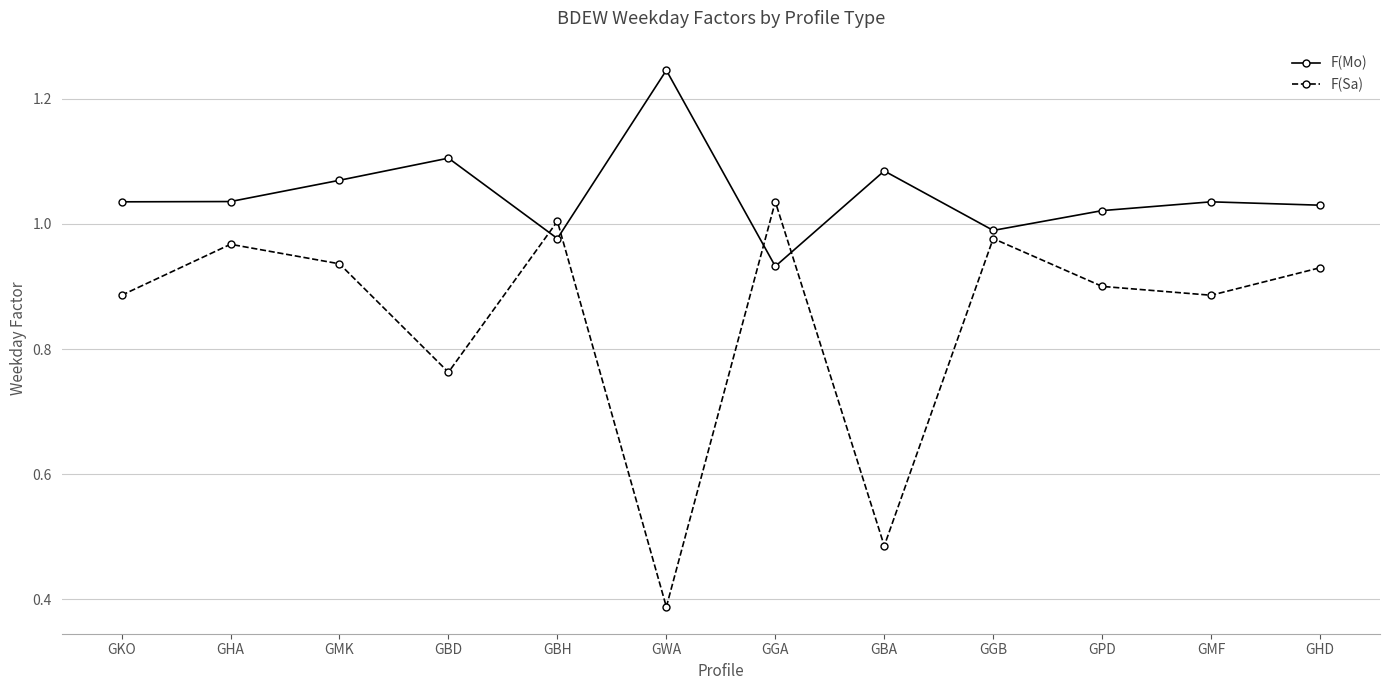

What is the difference between the second highest and second lowest values in the F(Mo) series?

0.1